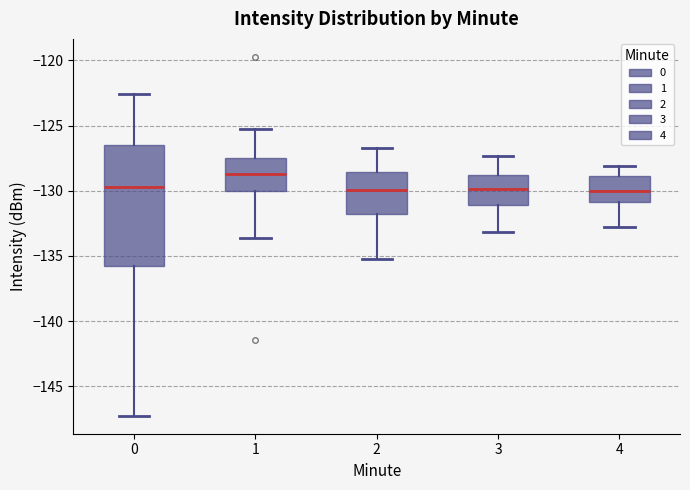

Where does the upper whisker of the box at x = 1 end on the y-axis? The values are not printed on the chart, so give them approximately, as read against the axis.

-125.5